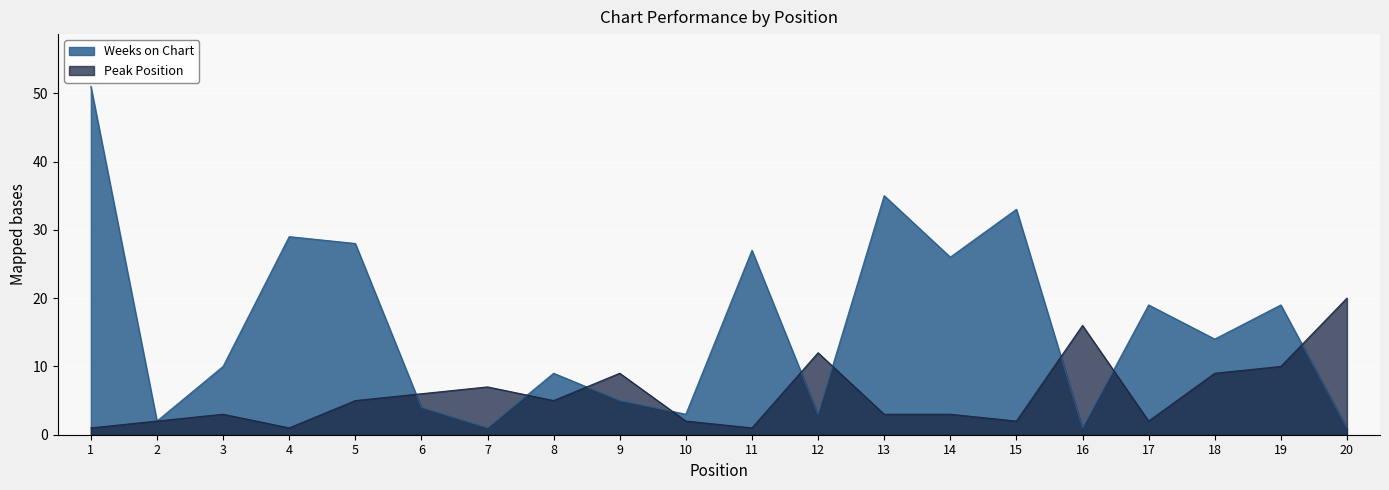

Reading left to right, extract all data points from this chart.

Weeks on Chart: 1=51	2=2	3=10	4=29	5=28	6=4	7=1	8=9	9=5	10=3	11=27	12=3	13=35	14=26	15=33	16=1	17=19	18=14	19=19	20=1
Peak Position: 1=1	2=2	3=3	4=1	5=5	6=6	7=7	8=5	9=9	10=2	11=1	12=12	13=3	14=3	15=2	16=16	17=2	18=9	19=10	20=20